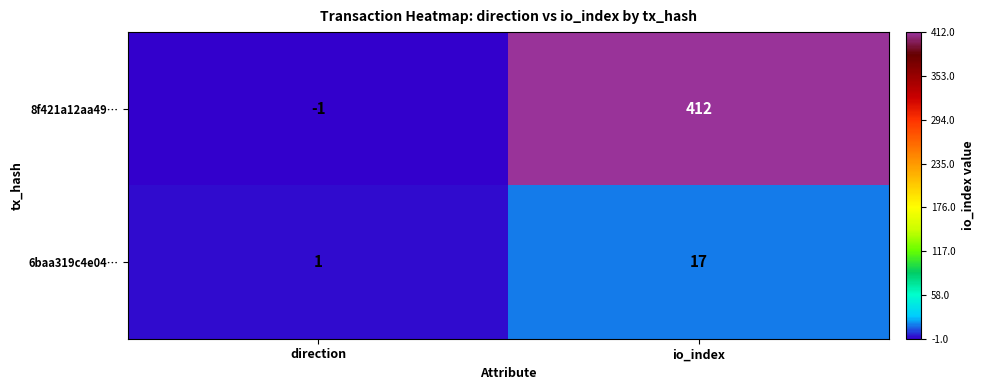

What is the difference between the 8f421a12aa49… values at direction and io_index?

413